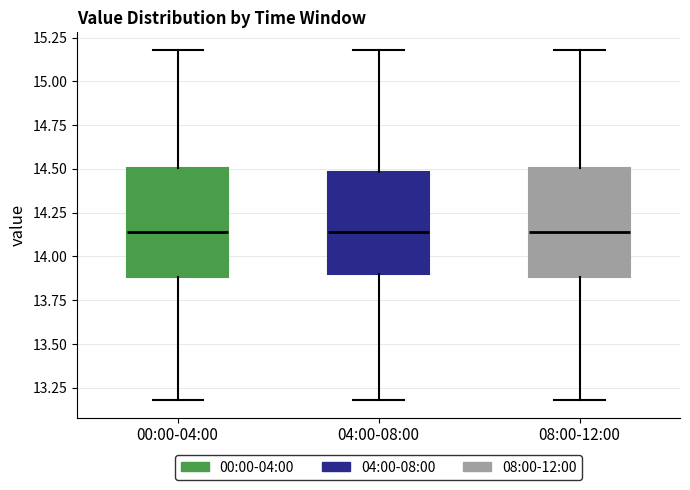

Reading left to right, read every box against the y-axis: the position of its median line, the range the box covers, and the ends of its whiskers. The values are not printed on the chart, so give them approximately, as read against the axis.

00:00-04:00: median 14.15, box 13.90 to 14.50, whiskers 13.20 to 15.20
04:00-08:00: median 14.15, box 13.90 to 14.50, whiskers 13.20 to 15.20
08:00-12:00: median 14.15, box 13.90 to 14.50, whiskers 13.20 to 15.20